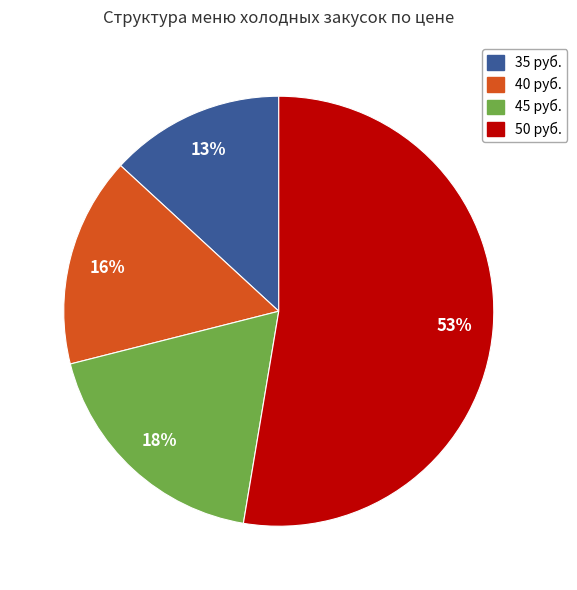

Is there a majority slice in this chart?

Yes